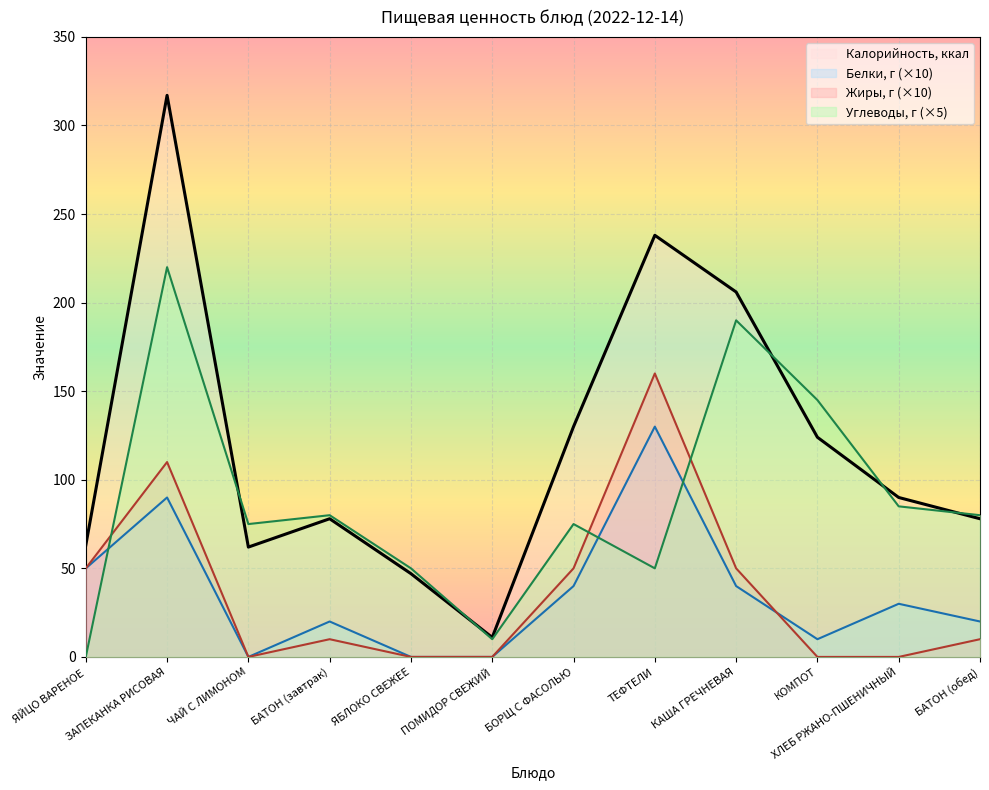

In Углеводы, г, how many points are higher than both neighbors (excluding endpoints)?

4